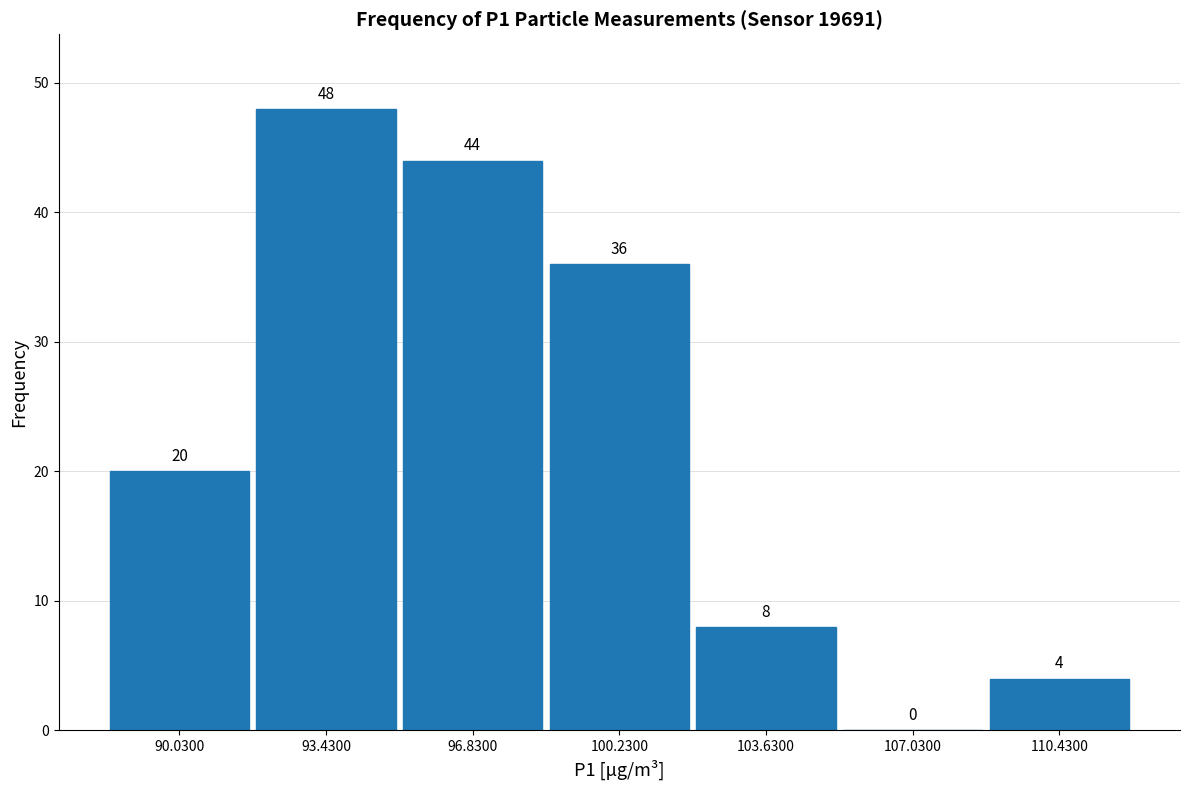

Reading left to right, list every bar in this chart as the range it spans on the x-axis followed by its height. The bar edges are not printed on the chart, so give them approximately, as read against the axis.

88.5 to 91.5: 20
91.5 to 95.0: 48
95.0 to 98.5: 44
98.5 to 102.0: 36
102.0 to 105.5: 8
105.5 to 108.5: 0
108.5 to 112.0: 4